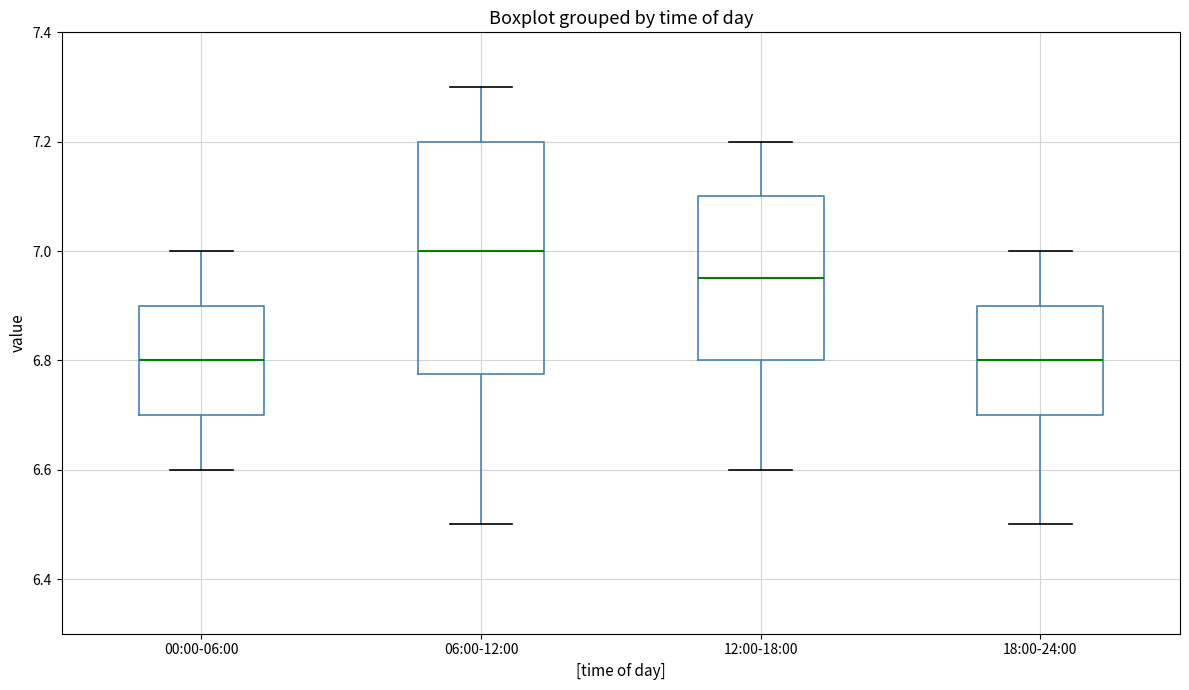

Comparing the boxes themselves (not the whiskers), which one is the tallest?

06:00-12:00